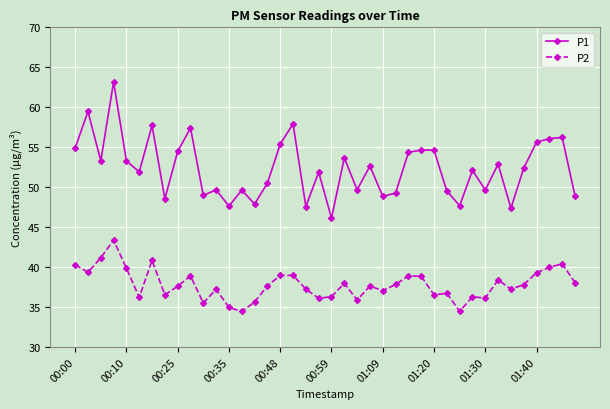

What is the maximum value for P2?

43.4